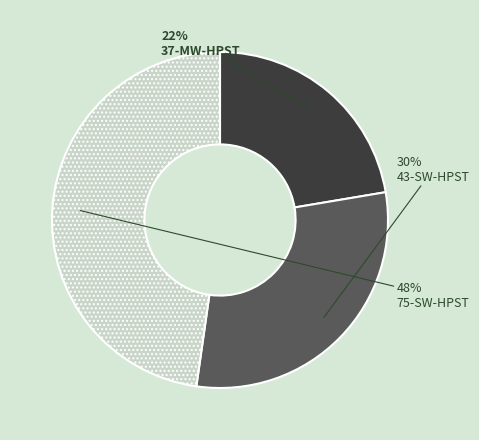

Which slice is the largest?

75-SW-HPST